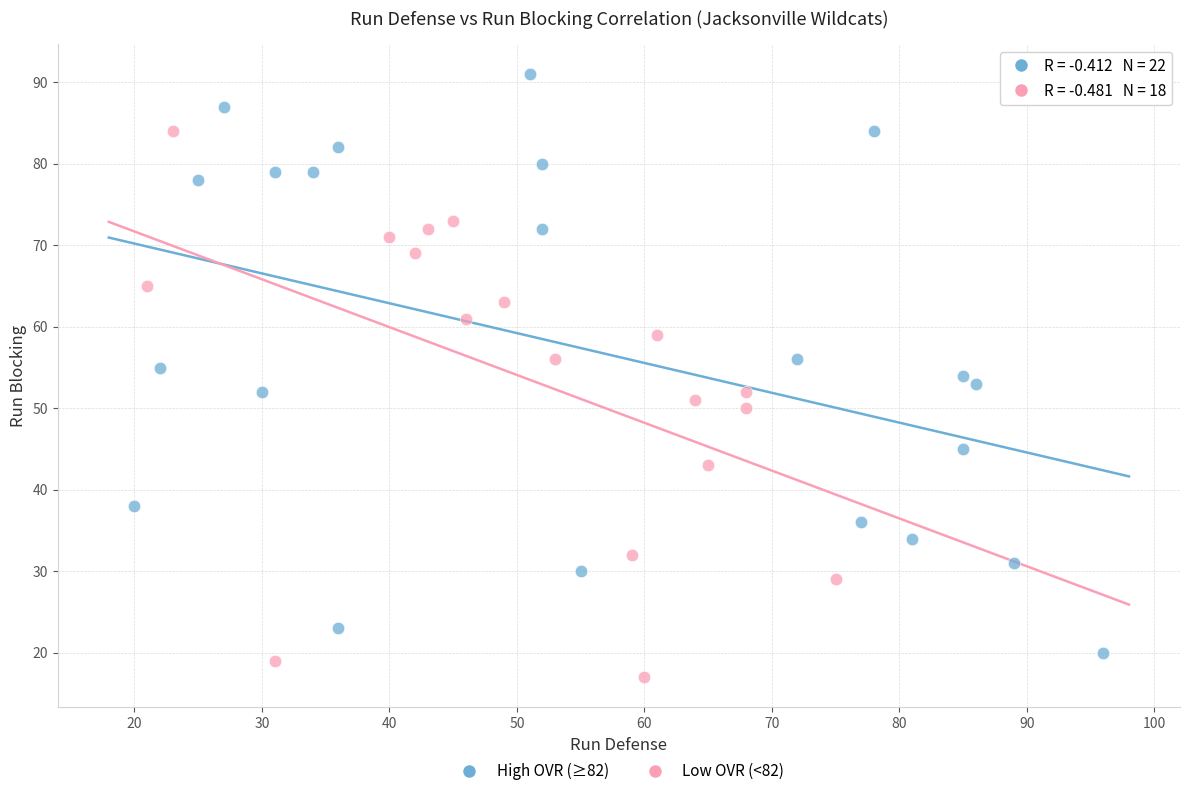

Which series contains the highest Y value?

High OVR (≥82)